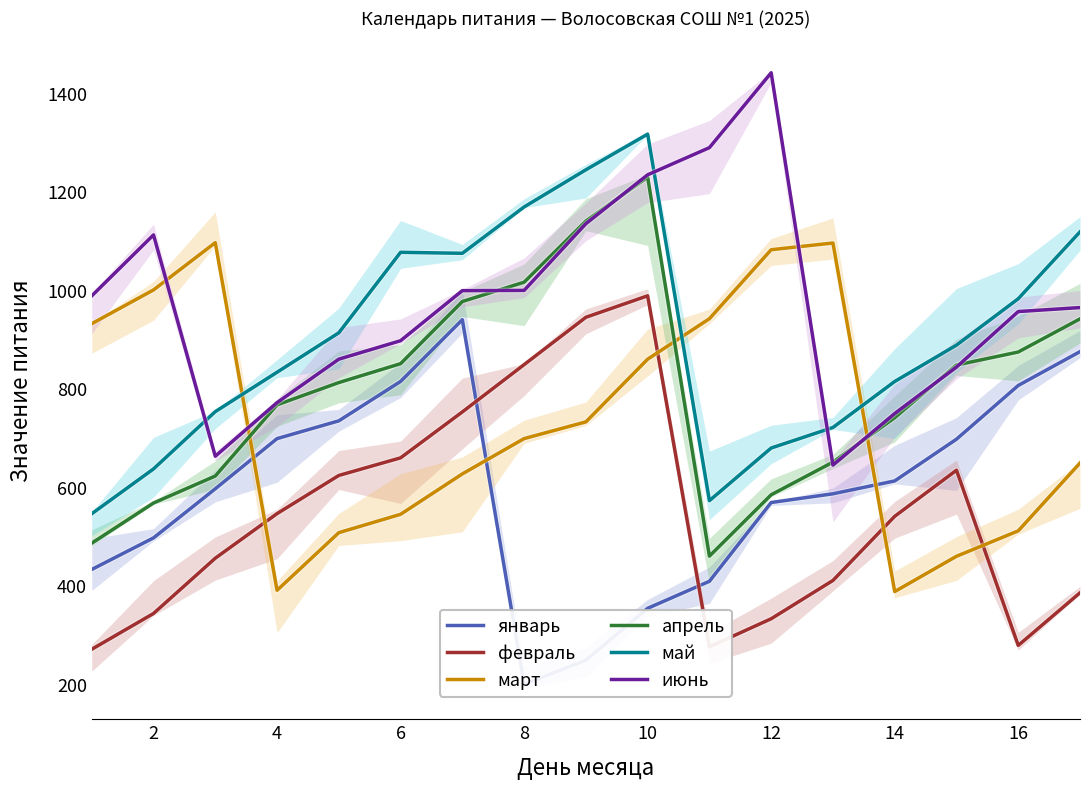

True or false: февраль and апрель intersect in this chart.

False